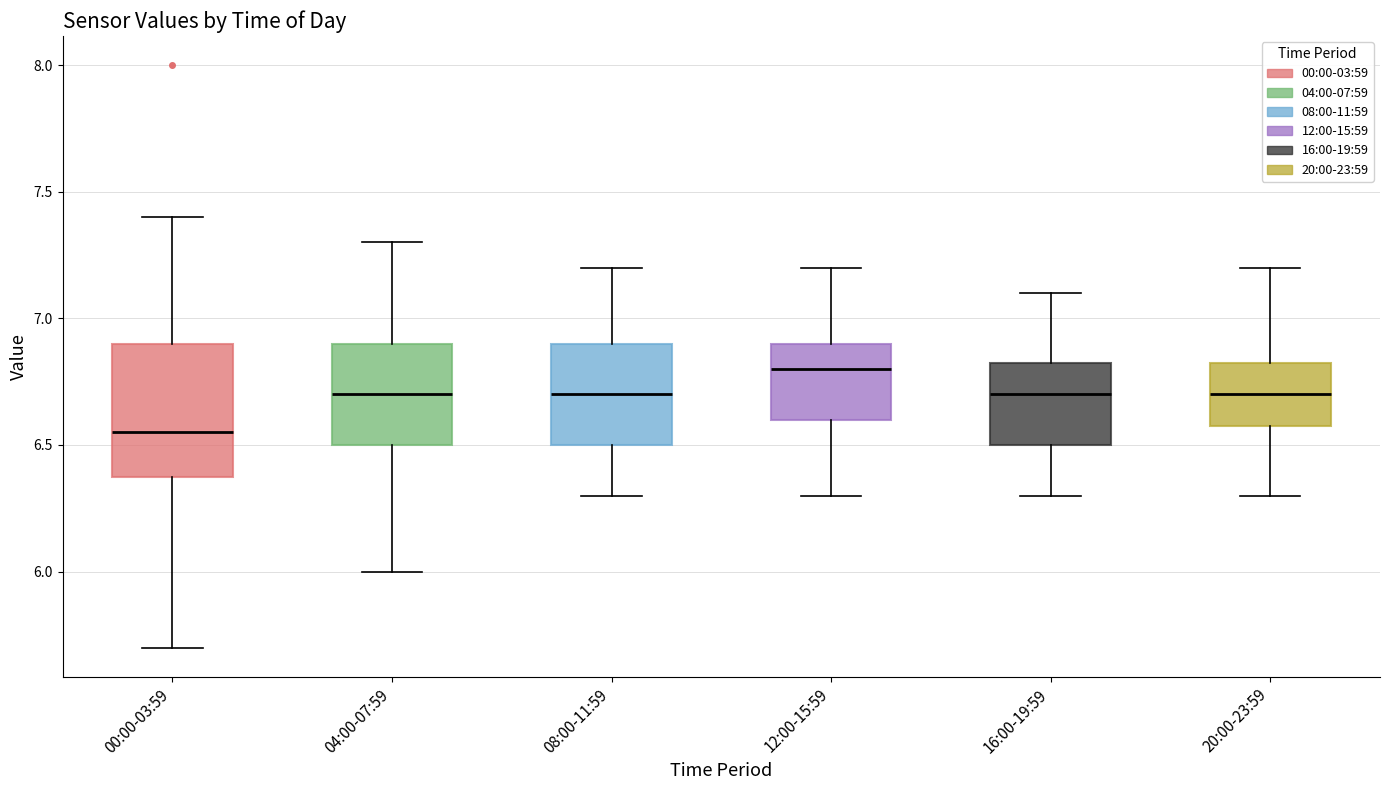

Reading left to right, read every box against the y-axis: the position of its median line, the range the box covers, and the ends of its whiskers. The values are not printed on the chart, so give them approximately, as read against the axis.

00:00-03:59: median 6.55, box 6.40 to 6.90, whiskers 5.70 to 7.40
04:00-07:59: median 6.70, box 6.50 to 6.90, whiskers 6.00 to 7.30
08:00-11:59: median 6.70, box 6.50 to 6.90, whiskers 6.30 to 7.20
12:00-15:59: median 6.80, box 6.60 to 6.90, whiskers 6.30 to 7.20
16:00-19:59: median 6.70, box 6.50 to 6.85, whiskers 6.30 to 7.10
20:00-23:59: median 6.70, box 6.60 to 6.85, whiskers 6.30 to 7.20